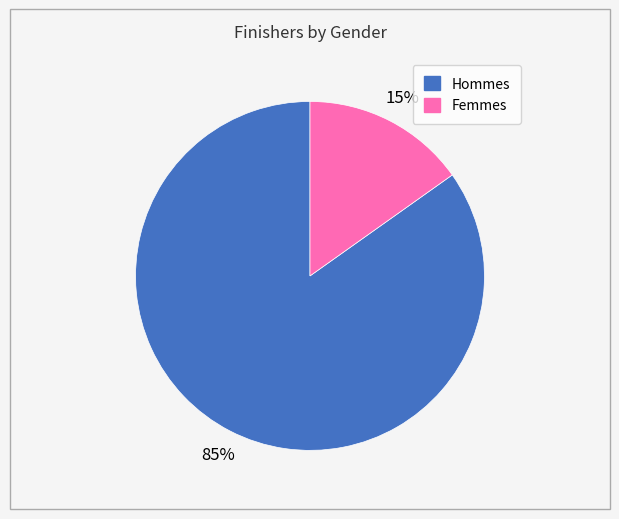

Is there a majority slice in this chart?

Yes